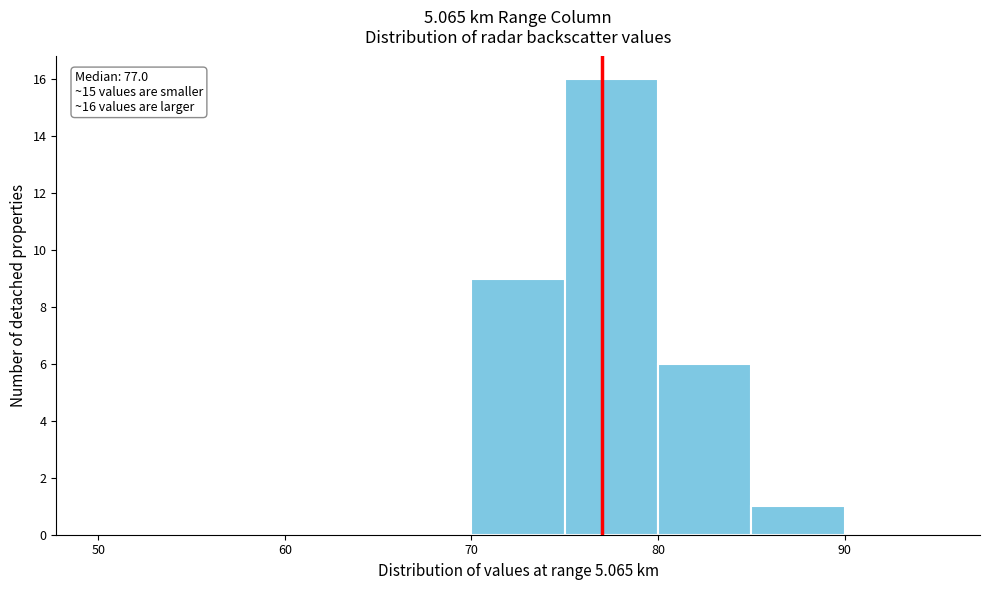

Which range on the x-axis has the tallest bar?

75 to 80